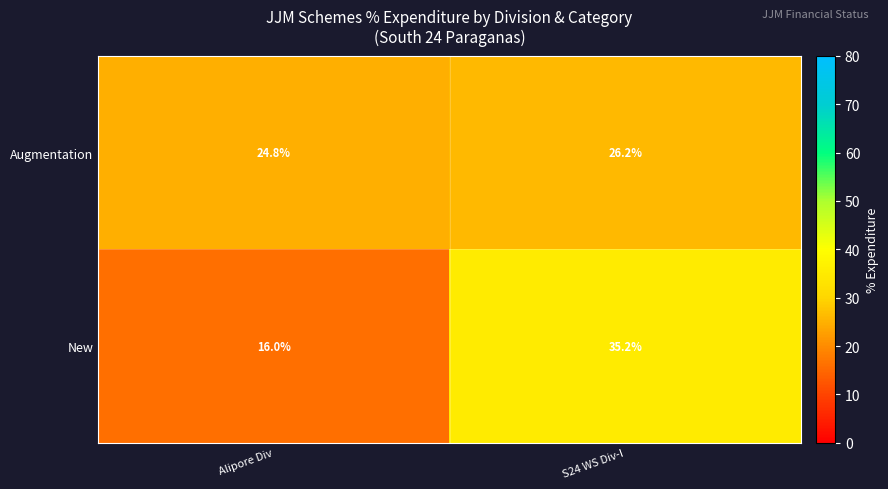

What is the greatest value displayed?

35.2